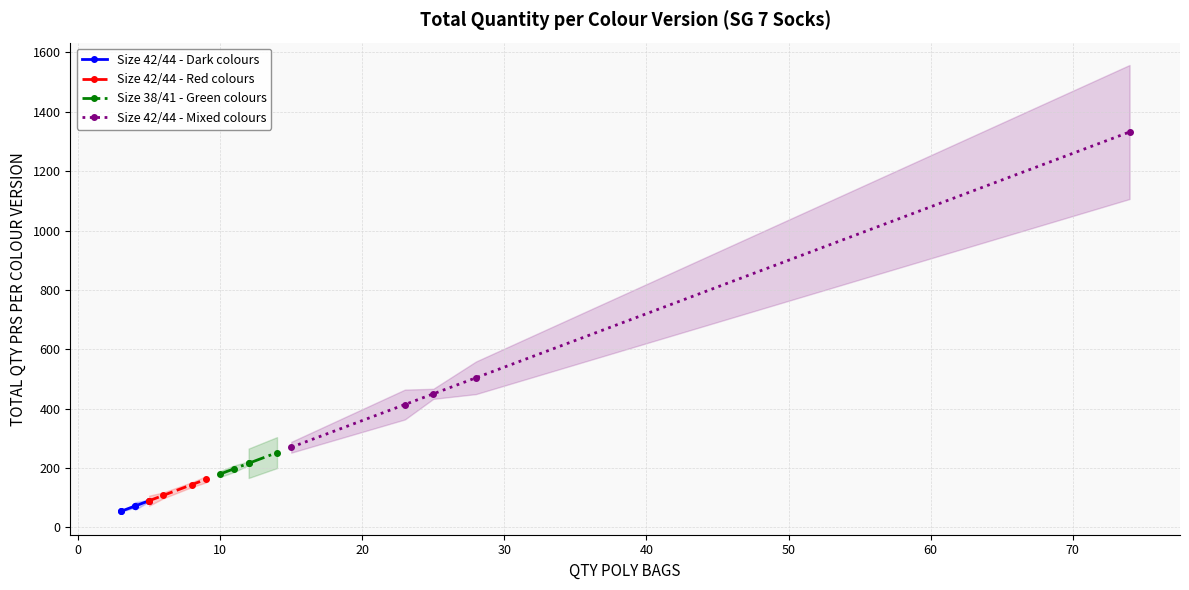

True or false: Size 42/44 - Dark colours and Size 42/44 - Mixed colours intersect in this chart.

False